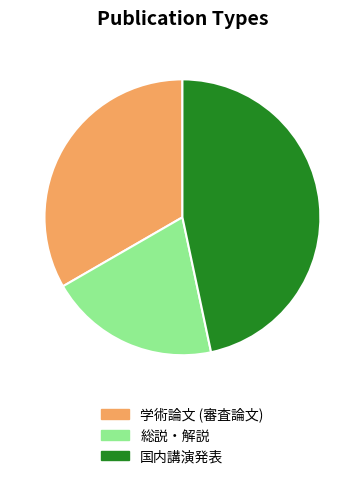

Is there a majority slice in this chart?

No